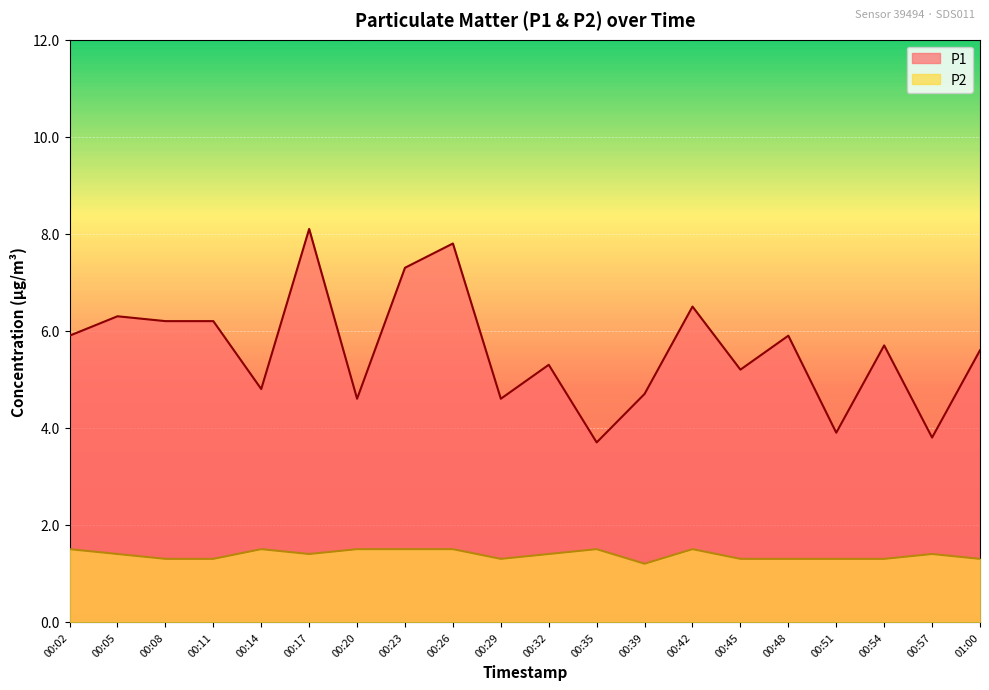

Reading left to right, what are all the values shown in this chart?

P1: 00:02=5.9	00:05=6.3	00:08=6.2	00:11=6.2	00:14=4.8	00:17=8.1	00:20=4.6	00:23=7.3	00:26=7.8	00:29=4.6	00:32=5.3	00:35=3.7	00:39=4.7	00:42=6.5	00:45=5.2	00:48=5.9	00:51=3.9	00:54=5.7	00:57=3.8	01:00=5.6
P2: 00:02=1.5	00:05=1.4	00:08=1.3	00:11=1.3	00:14=1.5	00:17=1.4	00:20=1.5	00:23=1.5	00:26=1.5	00:29=1.3	00:32=1.4	00:35=1.5	00:39=1.2	00:42=1.5	00:45=1.3	00:48=1.3	00:51=1.3	00:54=1.3	00:57=1.4	01:00=1.3